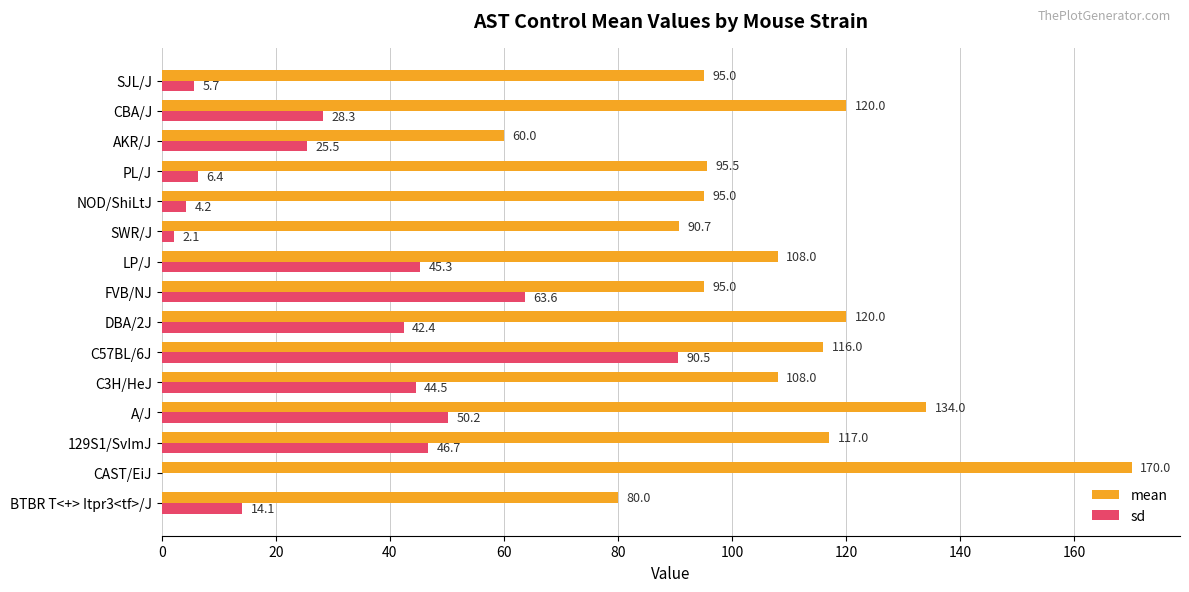

At which category is the sum across all series the highest?

C57BL/6J